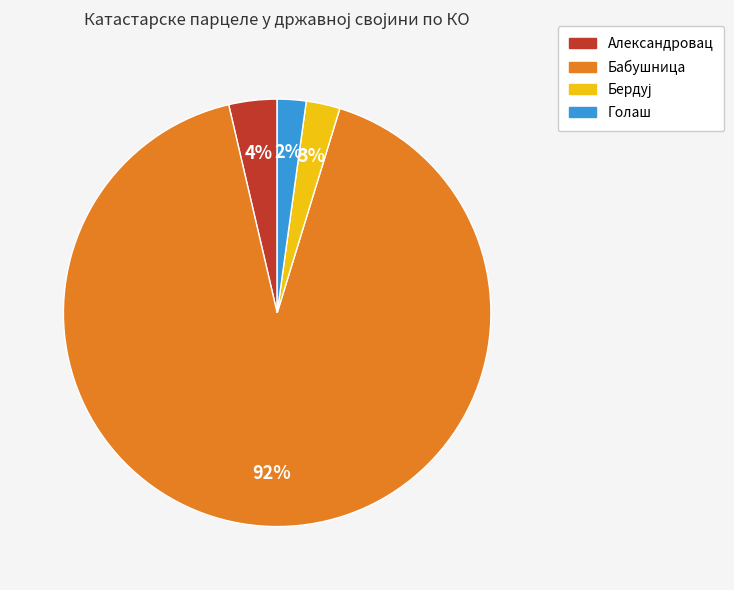

To the nearest percent, what is the difference between the largest and smallest slice percentages?

89%